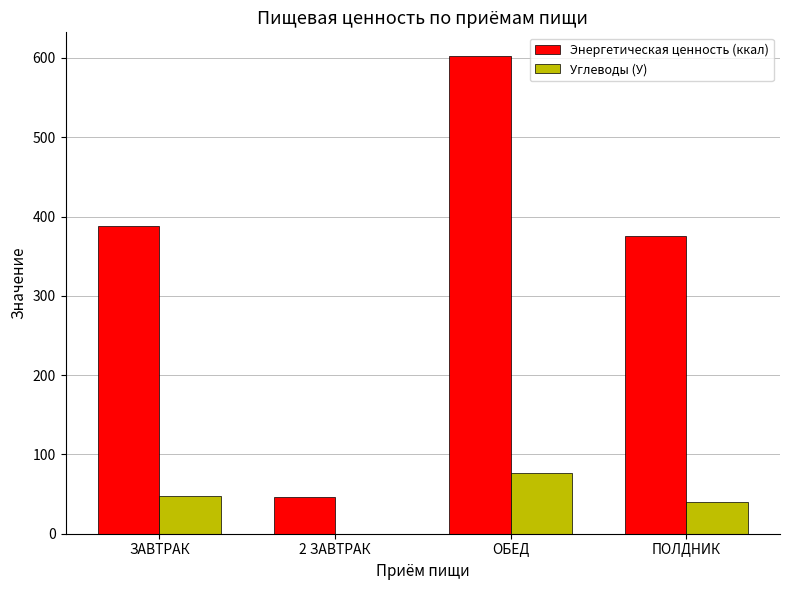

At which category is the sum across all series the highest?

ОБЕД